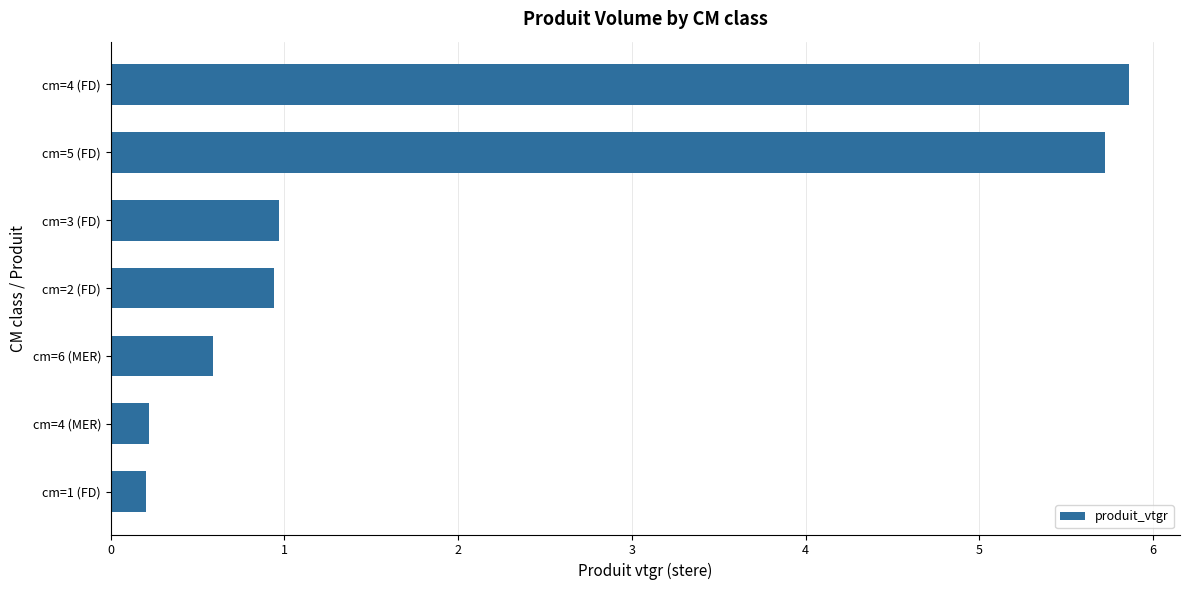

What is the label of the 4th bar from the top?

cm=2 (FD)